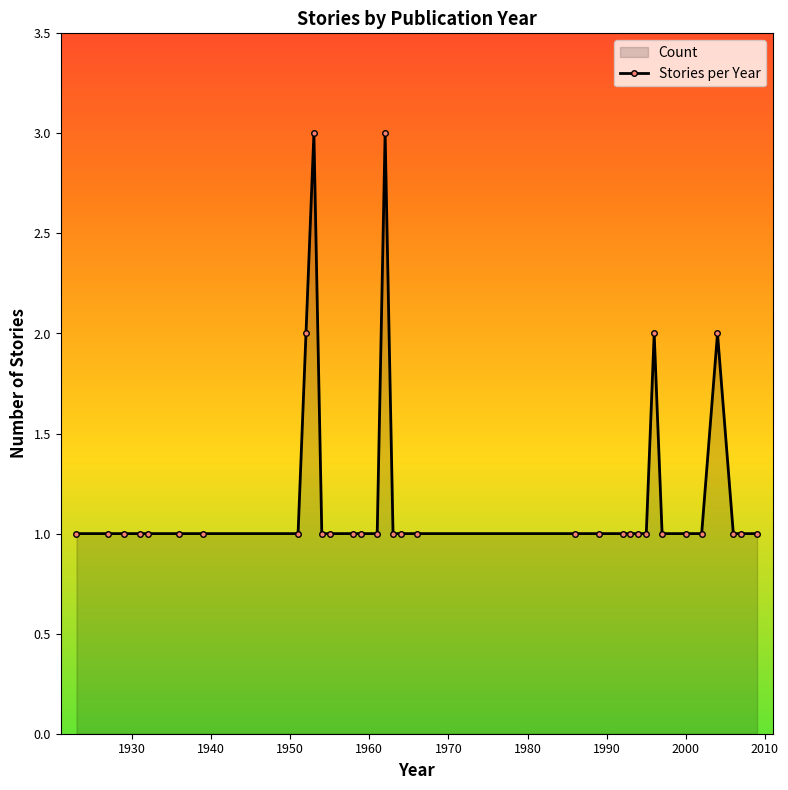

What is the value of the 25th point from the left?

1